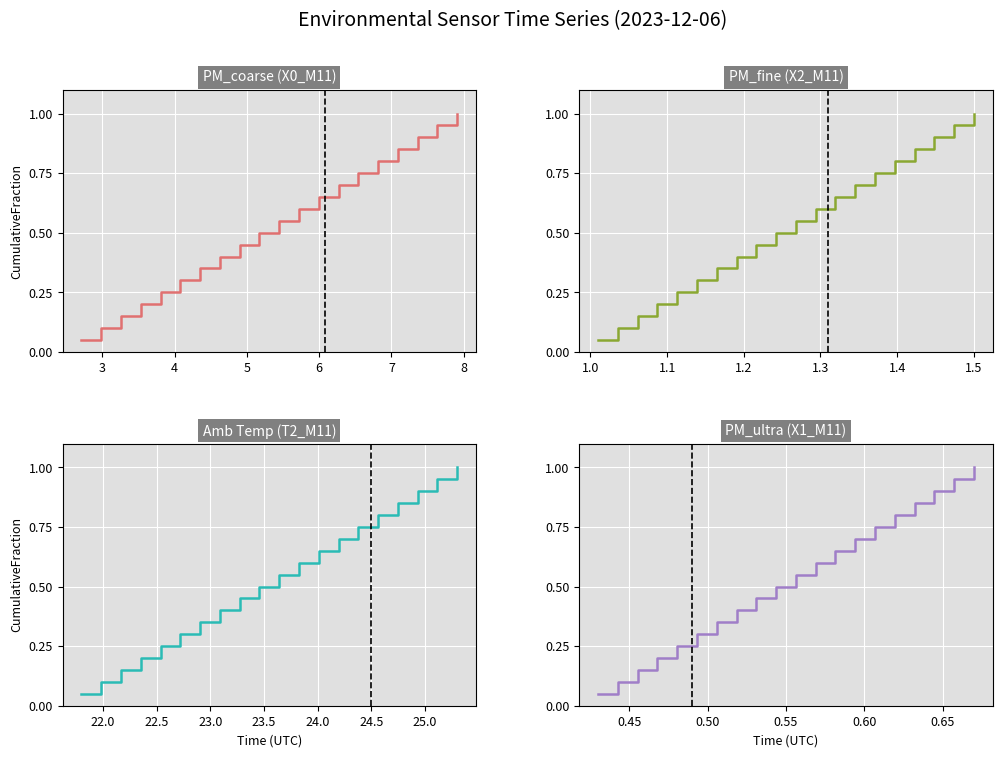

How many lines are shown in the chart?

4